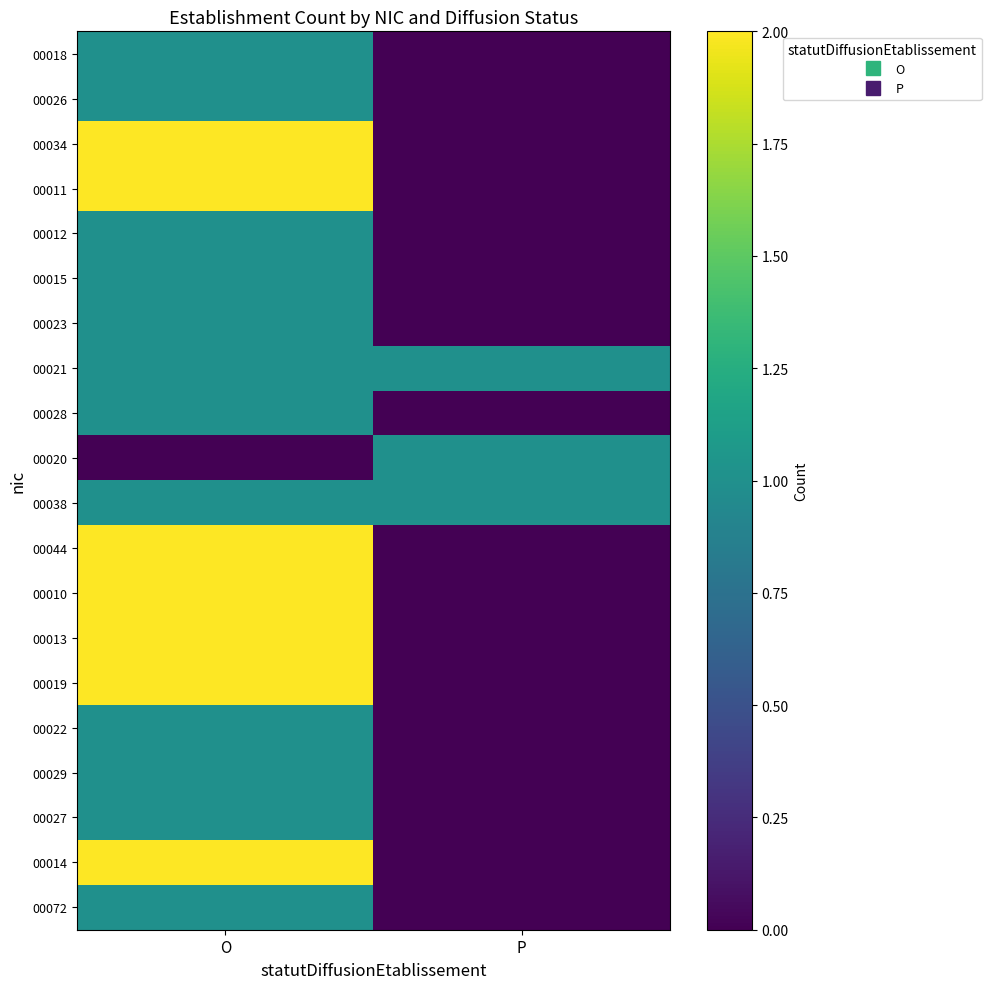

How many series are shown in this chart?

20